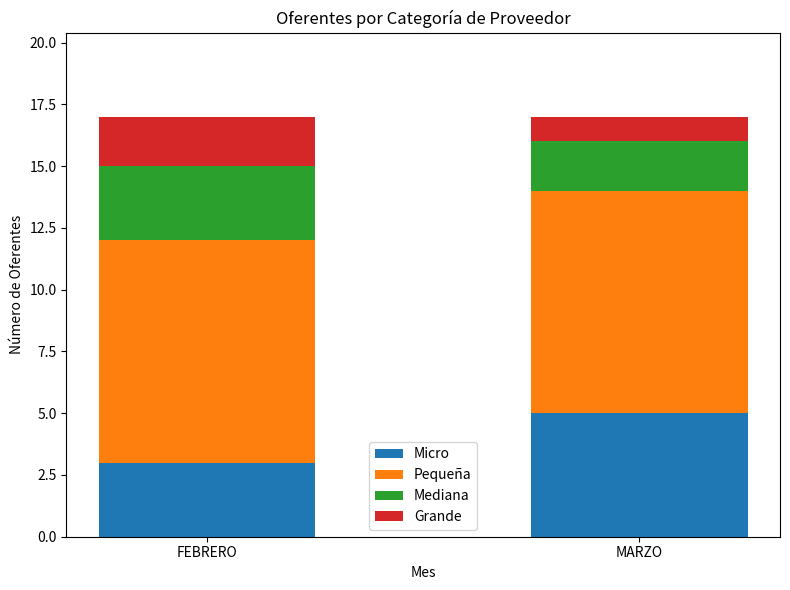

The value of Micro at MARZO is 5. True or false?

True